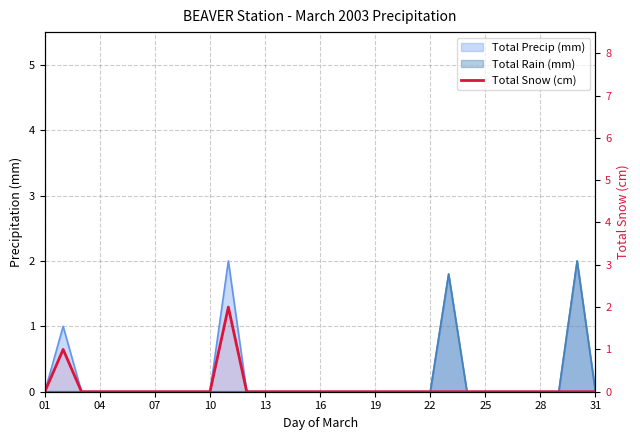

The chart shows a value of -1 at 22. True or false?

False